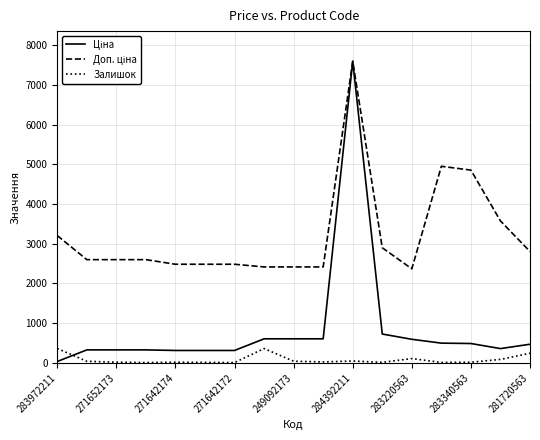

What is the maximum value shown in the chart?

7596.5